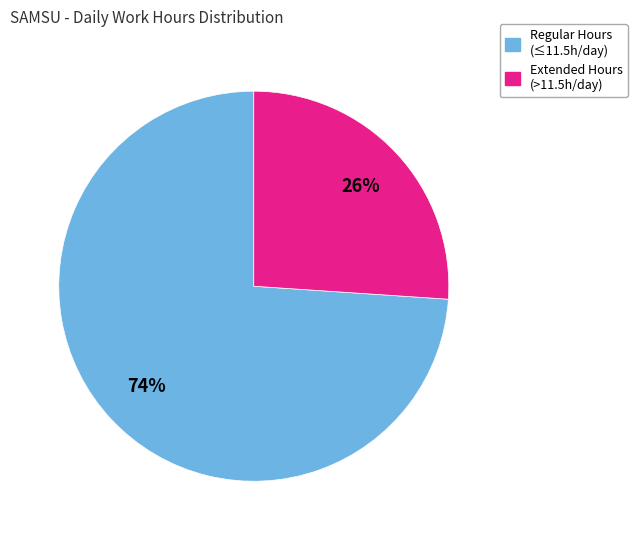

Which category has the smallest portion of the pie?

Extended Hours (>11.5h/day)